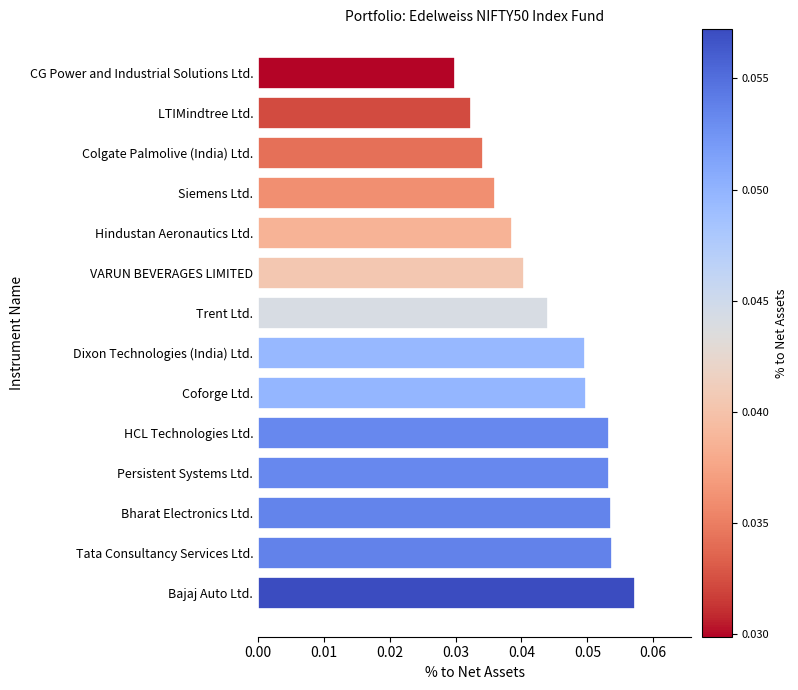

What is the sum of all values?

0.6